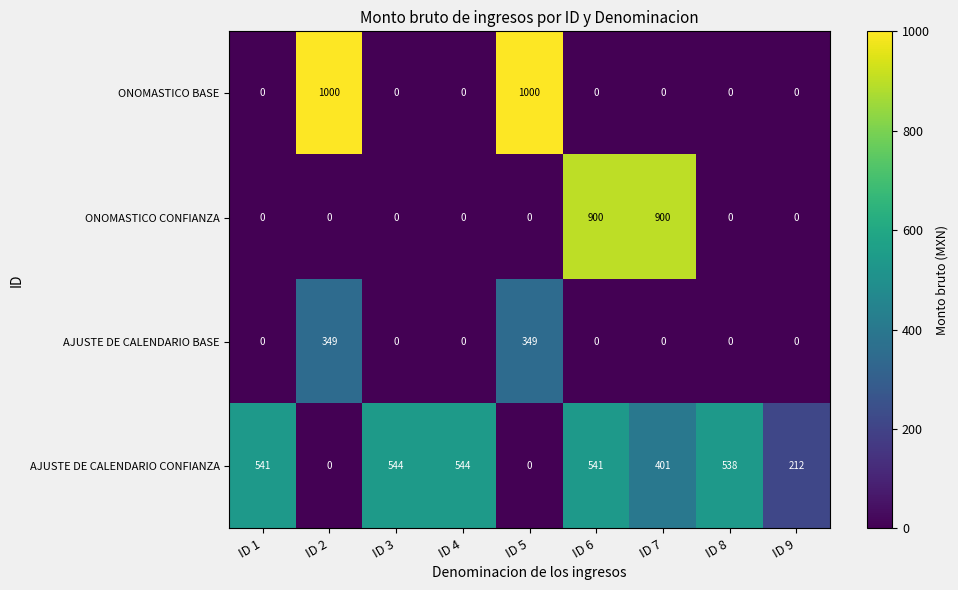

What is the difference between the highest and lowest values at ID 9?

212